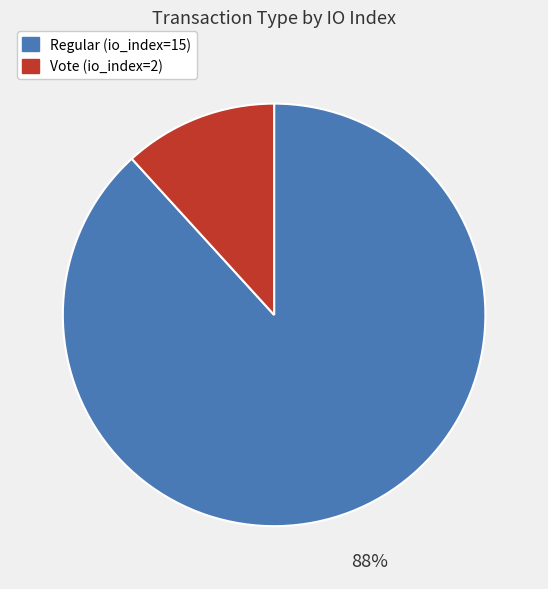

To the nearest percent, what is the average slice percentage?

50%